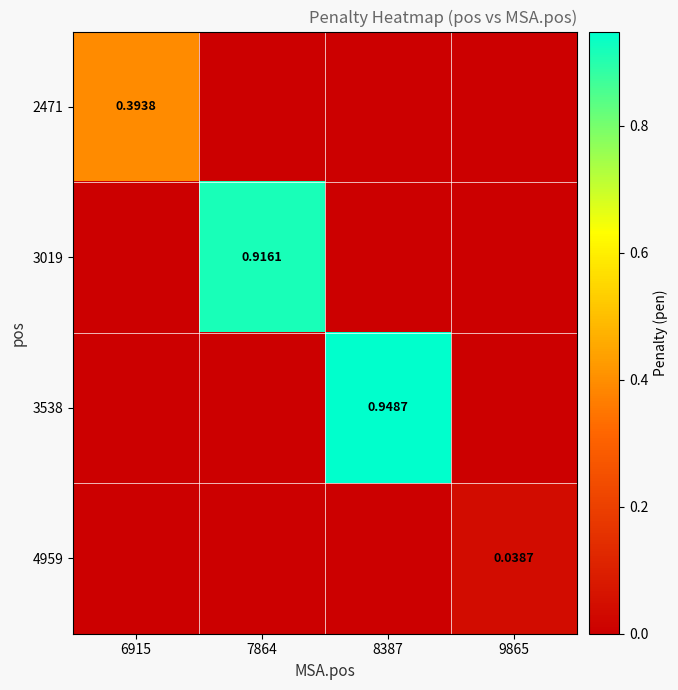

What is the spread (max minus min) of values at 8387?

0.9